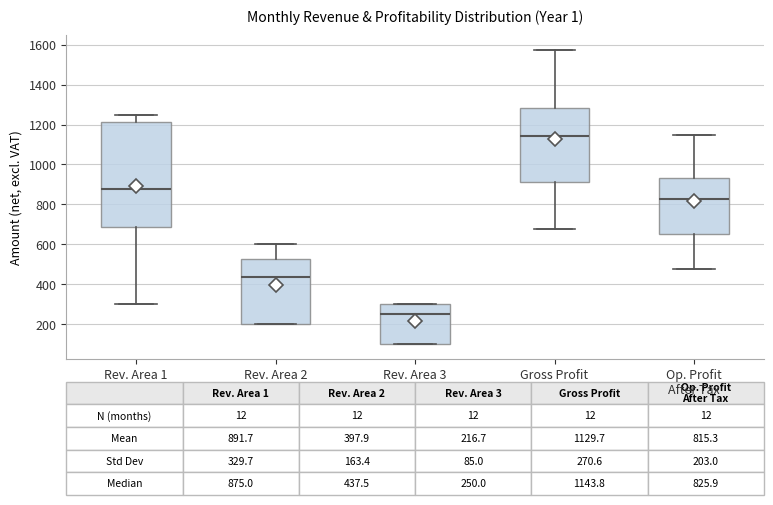

Comparing the boxes themselves (not the whiskers), which one is the tallest?

Rev. Area 1